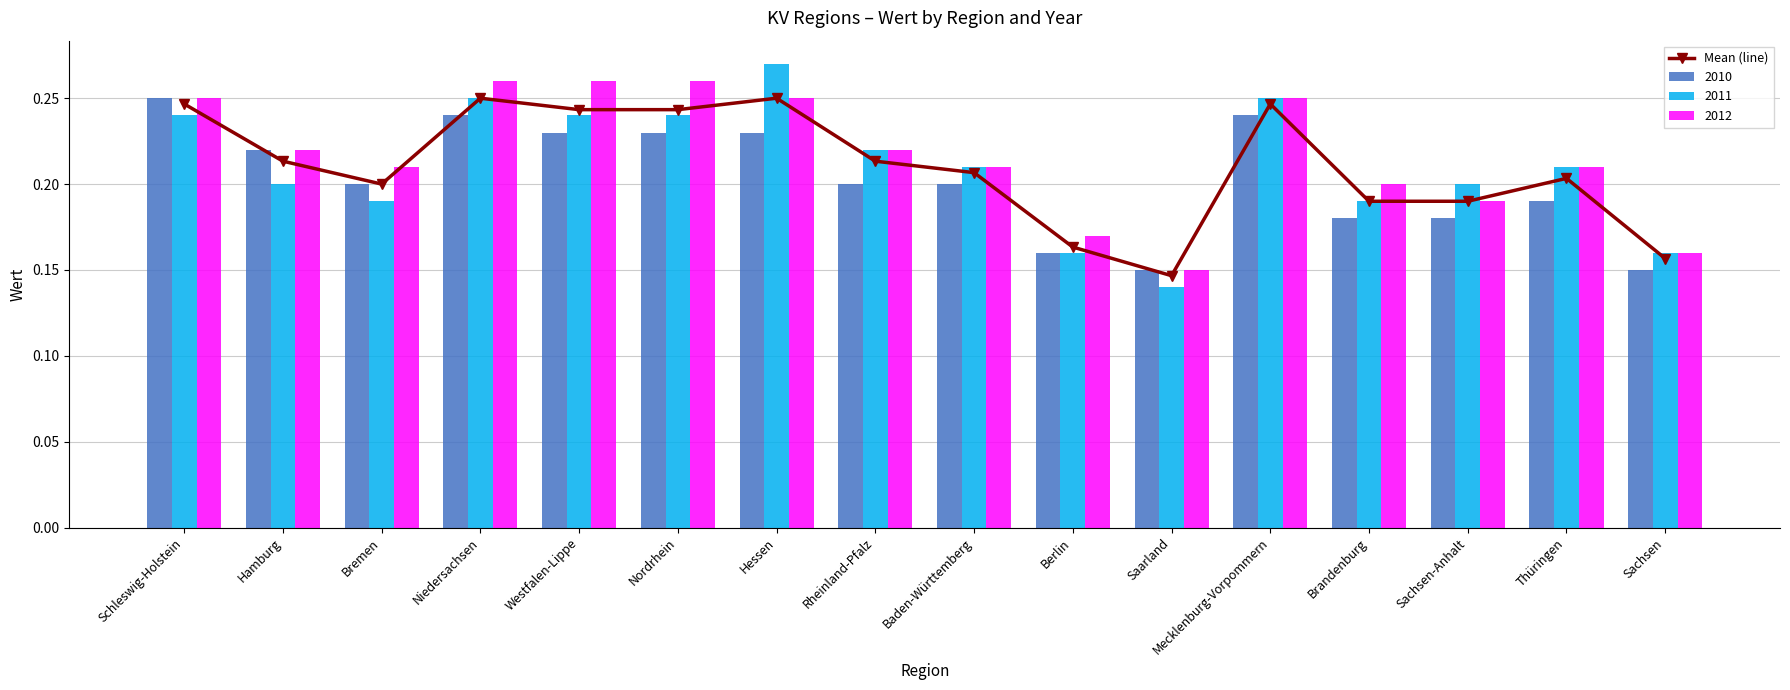

At which category does the chart reach its peak across all series?

Niedersachsen